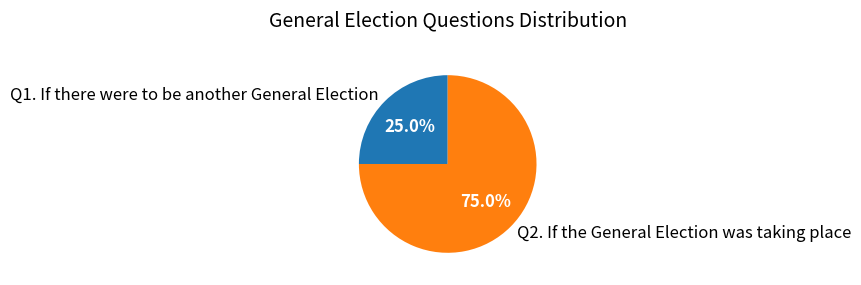

Count the number of slices in the pie.

2